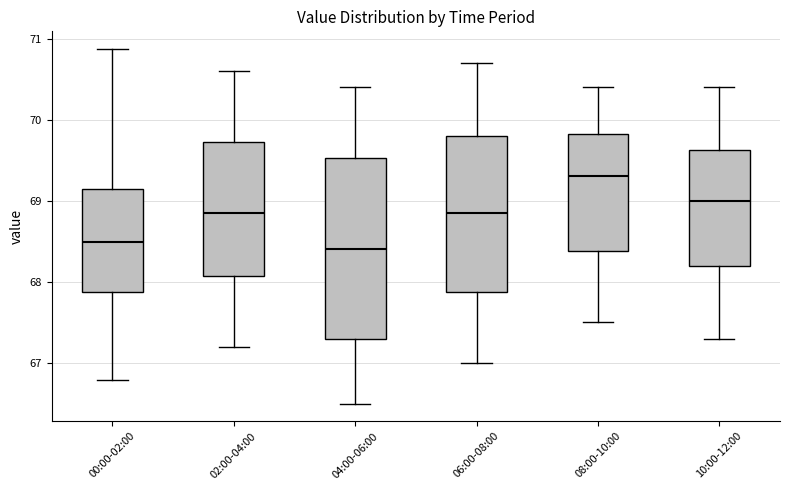

Where does the median line of the box for 00:00-02:00 sit on the y-axis? The values are not printed on the chart, so give them approximately, as read against the axis.

68.5